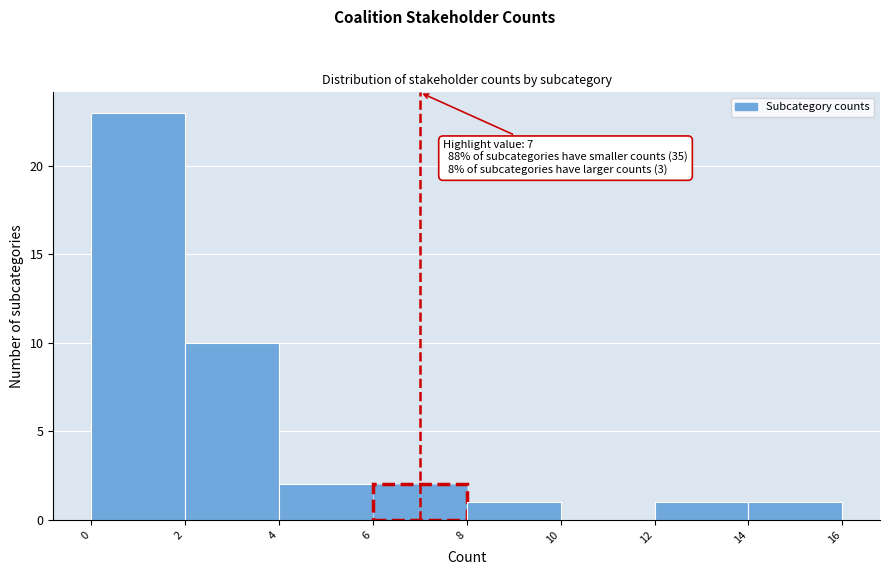

Which range on the x-axis has the tallest bar?

0 to 2